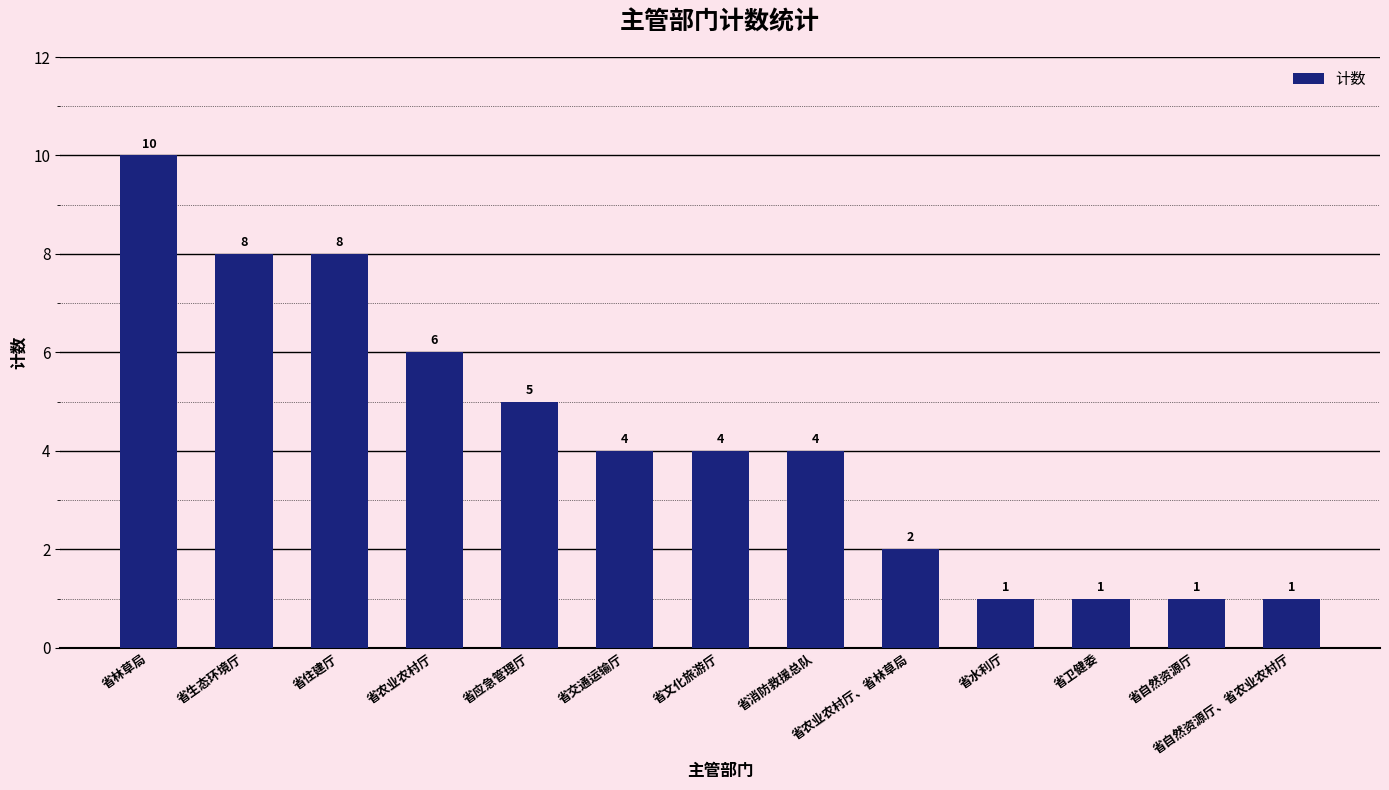

Reading left to right, what are all the values shown in this chart?

省林草局=10	省生态环境厅=8	省住建厅=8	省农业农村厅=6	省应急管理厅=5	省交通运输厅=4	省文化旅游厅=4	省消防救援总队=4	省农业农村厅、省林草局=2	省水利厅=1	省卫健委=1	省自然资源厅=1	省自然资源厅、省农业农村厅=1